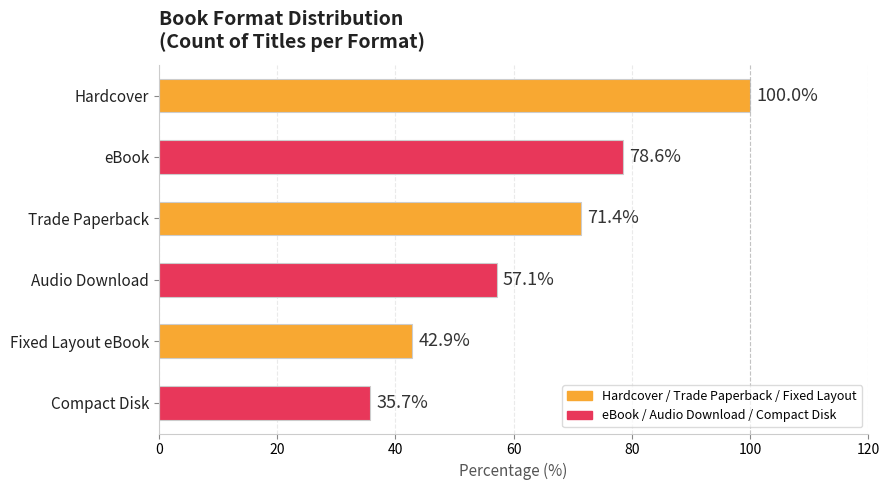

Which label corresponds to the smallest value in the chart?

Compact Disk